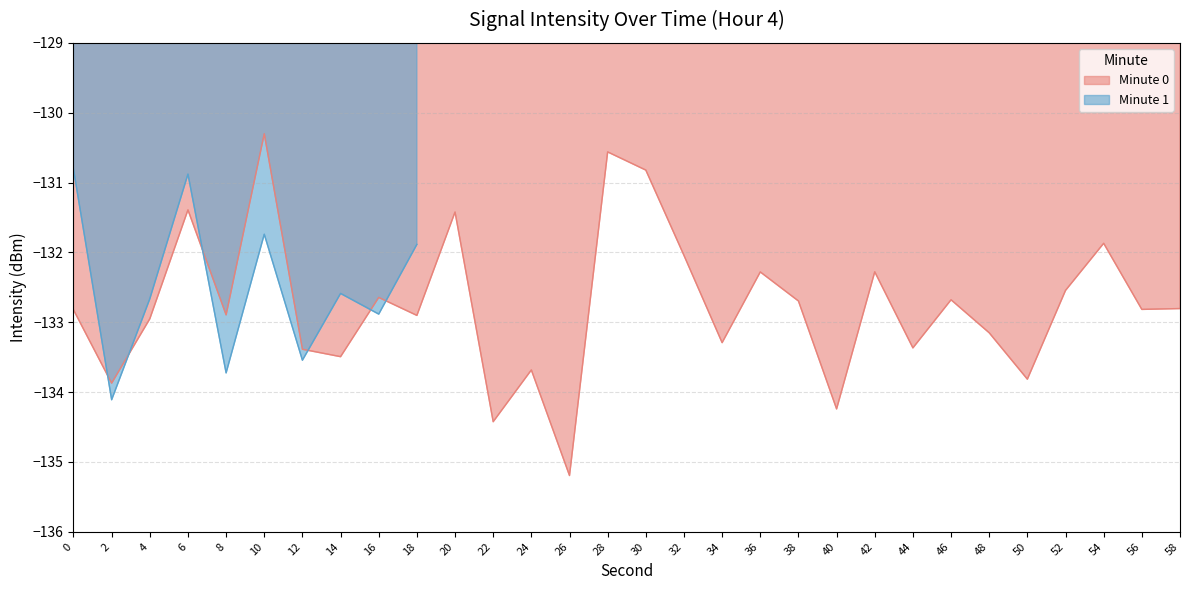

At which label does Minute 0 reach its minimum?

26